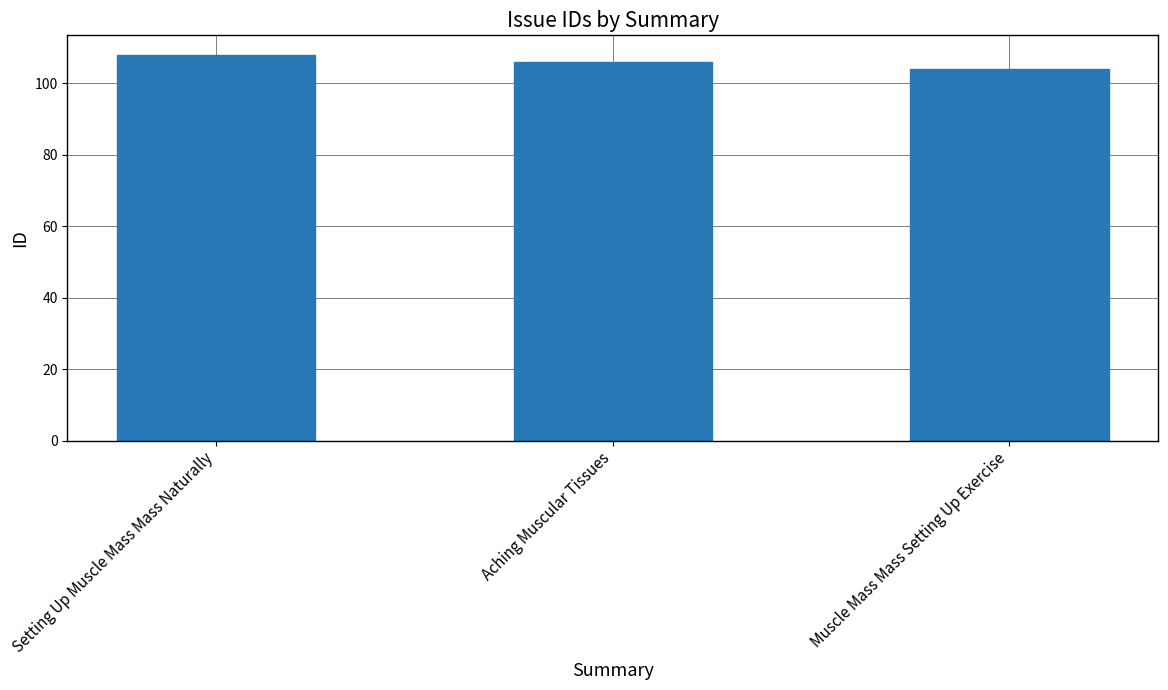

How many bars are there in total?

3